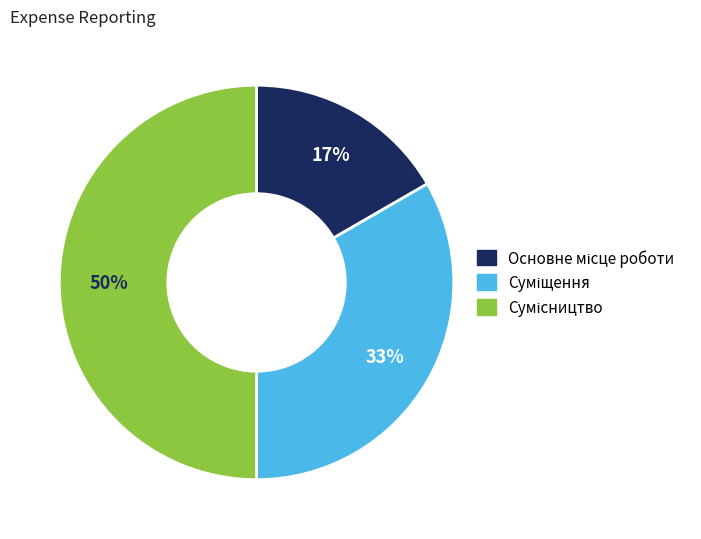

To the nearest percent, what is the difference between the largest and smallest slice percentages?

33%